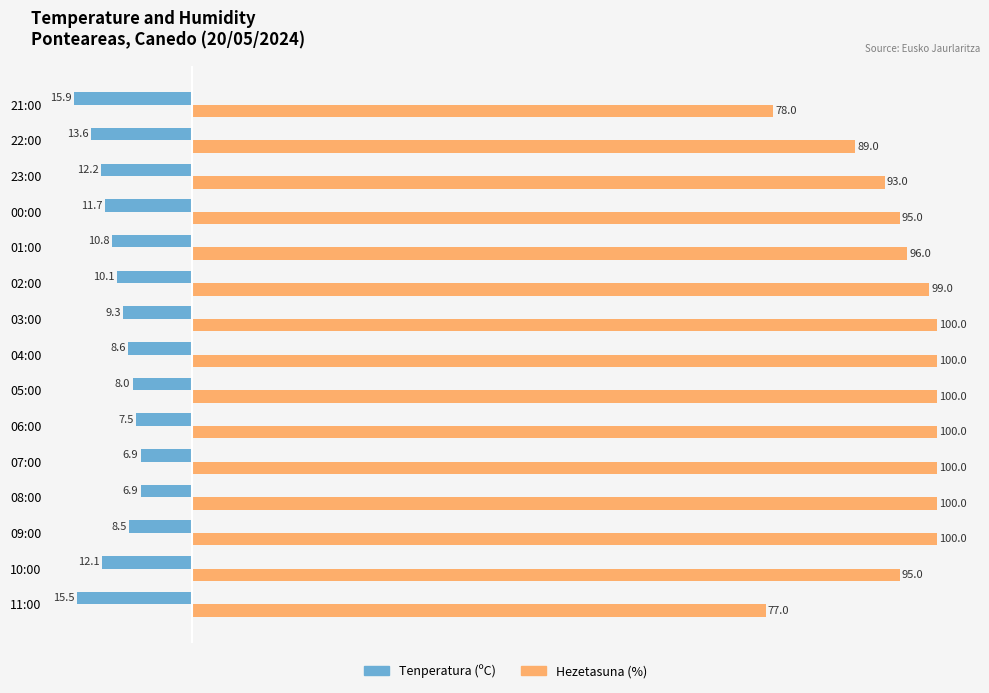

How many data points does each series have?

15